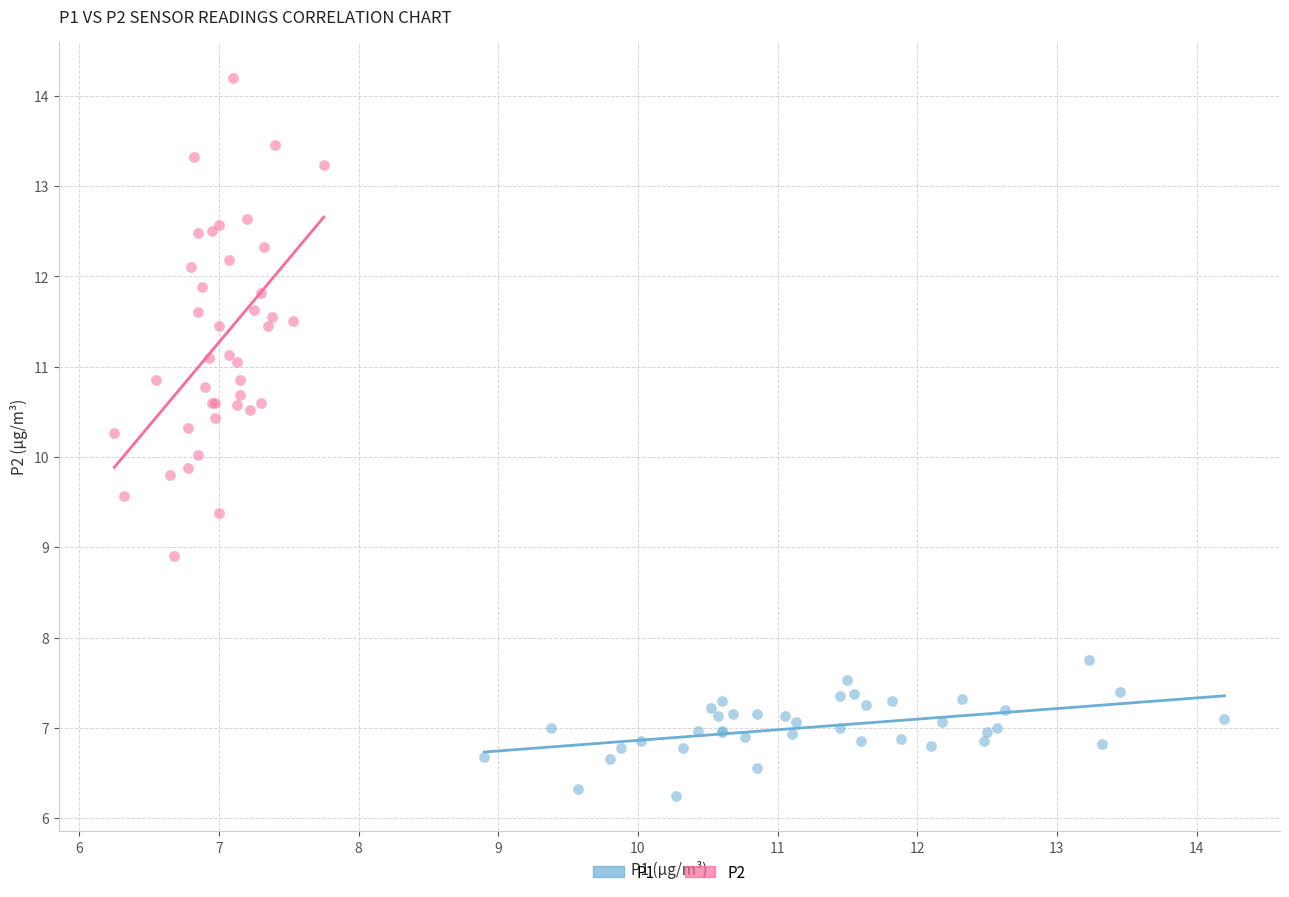

Which series has the largest Y range (max minus min)?

P2